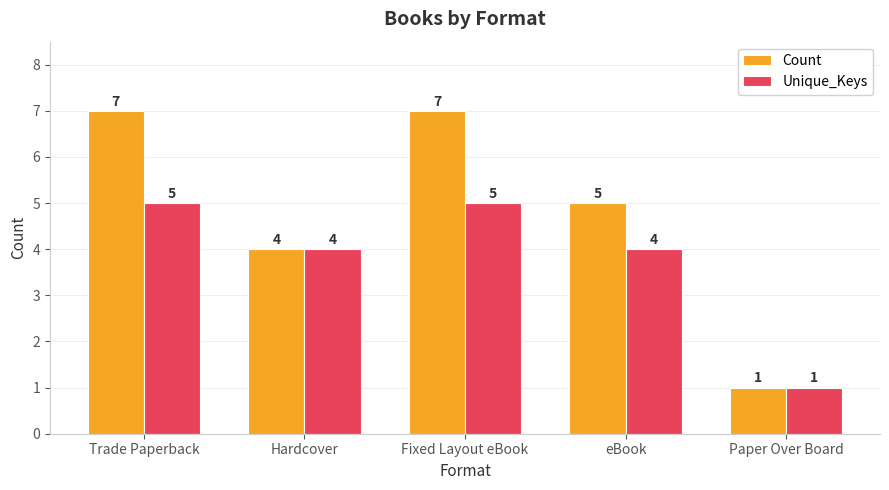

What are all the series names shown in the legend?

Count, Unique_Keys